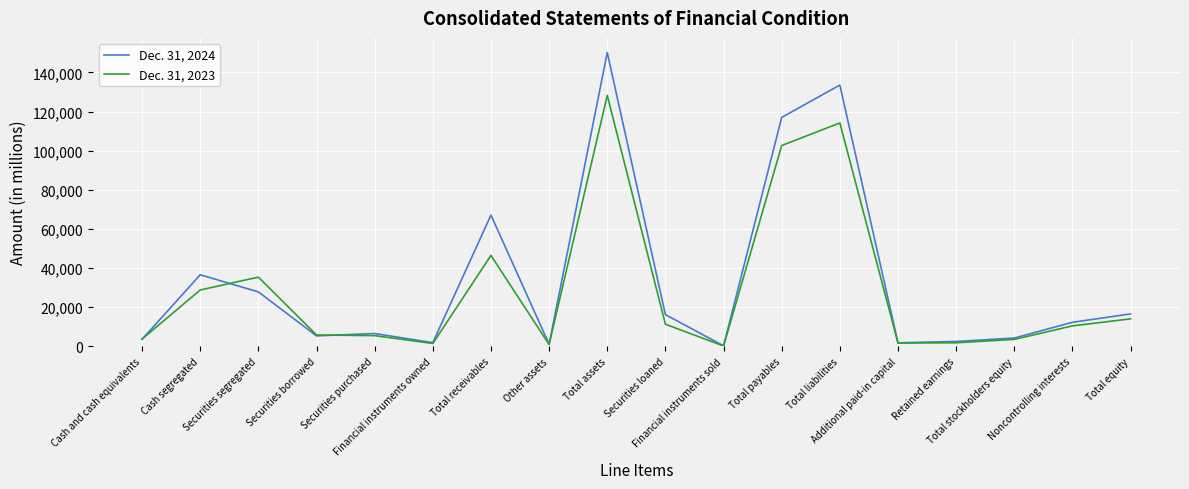

Between Cash and cash equivalents and Cash segregated, which series saw the biggest shift?

Dec. 31, 2024